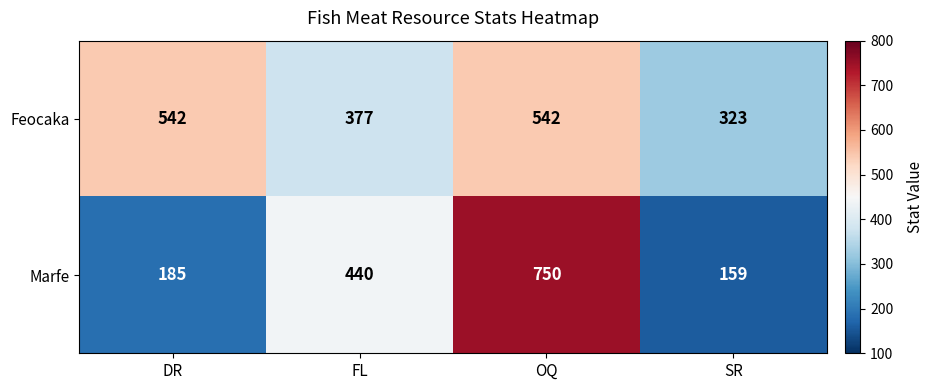

Where is Marfe nearest to the value 454?

FL